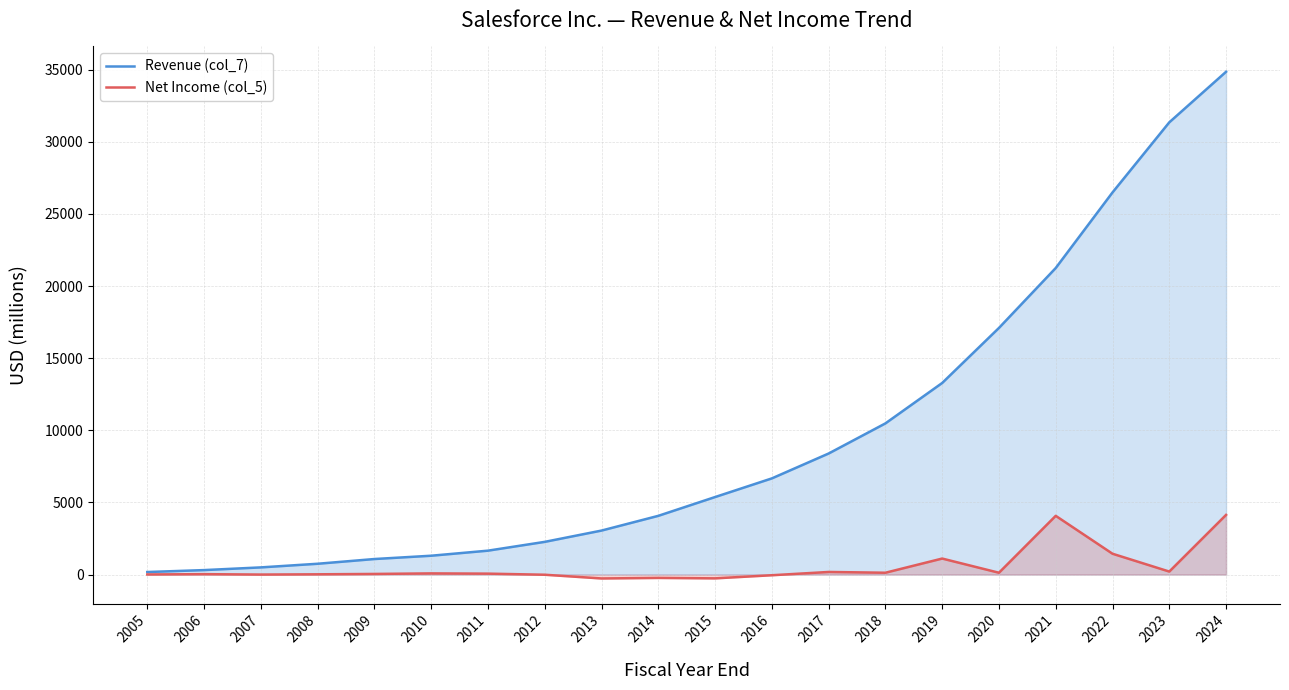

What is the maximum value shown in the chart?

34857